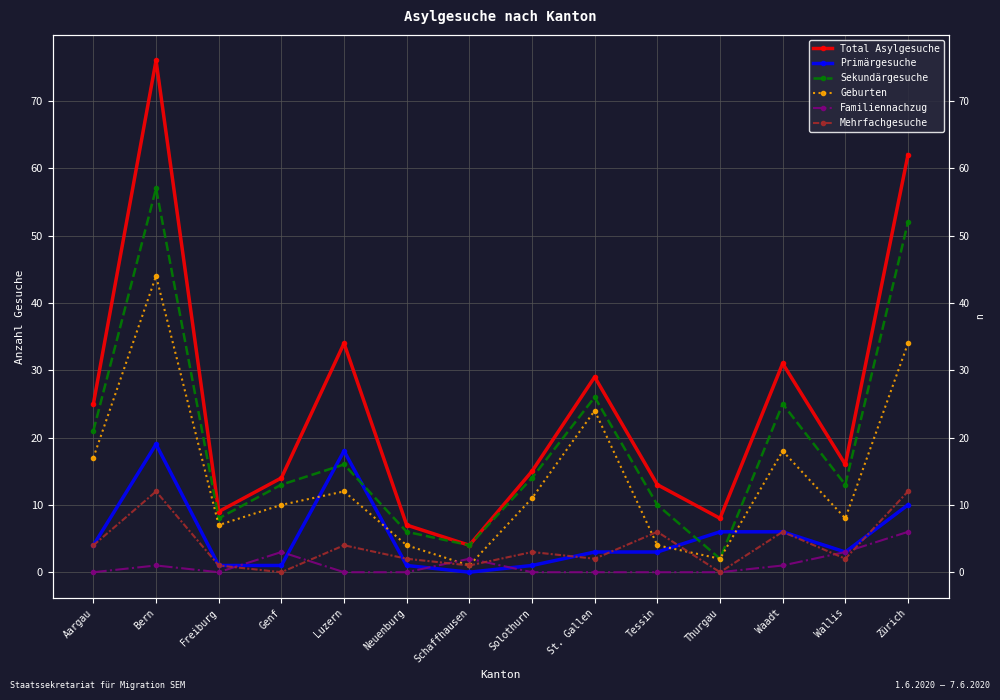

True or false: Familiennachzug and Total Asylgesuche cross at least once.

False